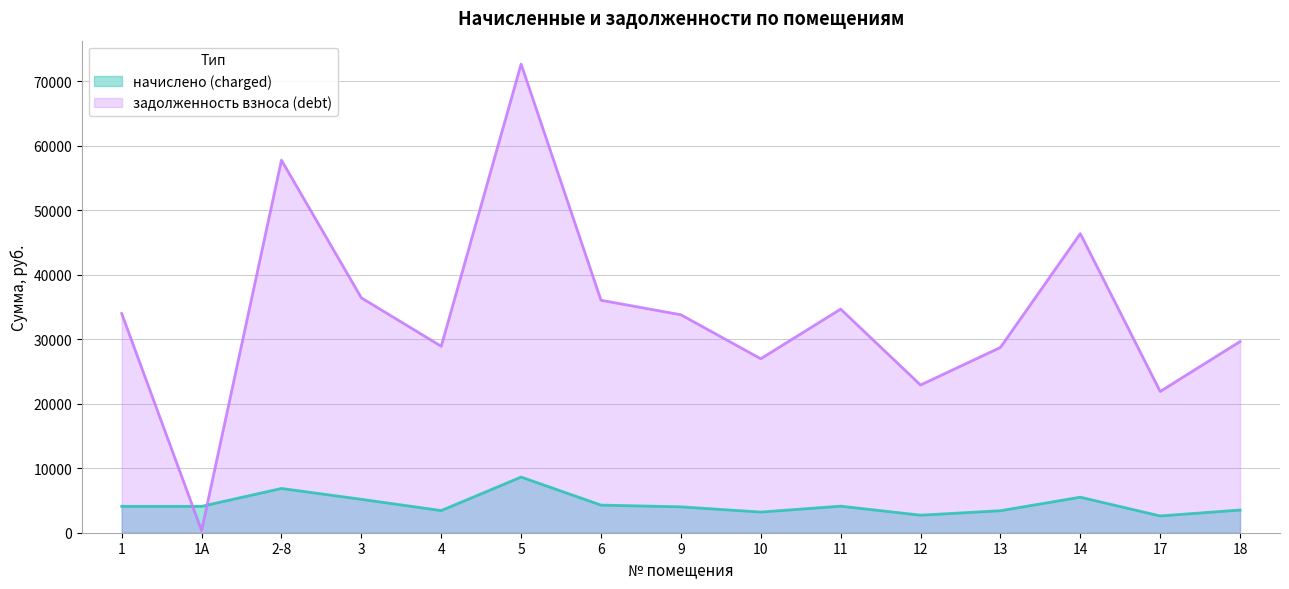

What is the difference between the maximum and minimum values in the начислено (charged) series?

6033.8